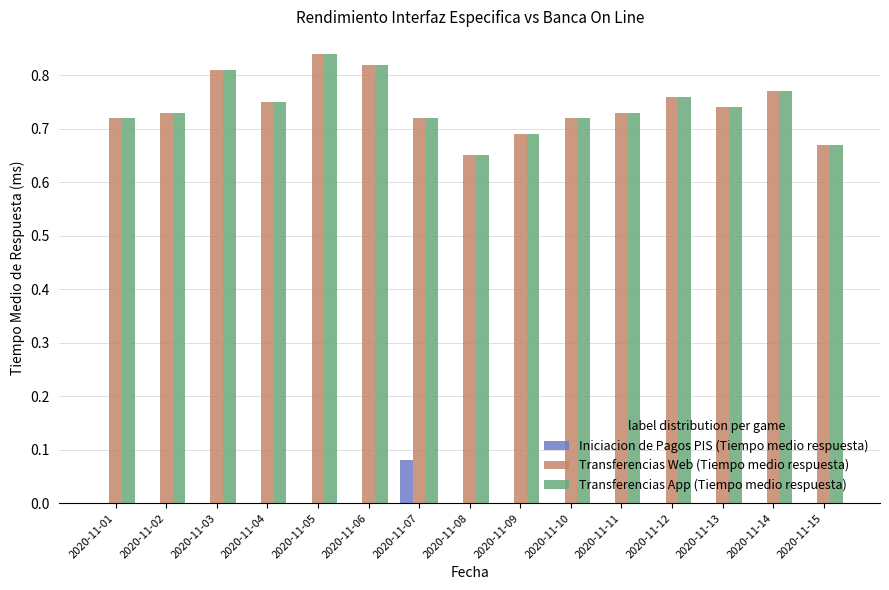

How many Transferencias Web (Tiempo medio respuesta) values are between 0 and 1?

15